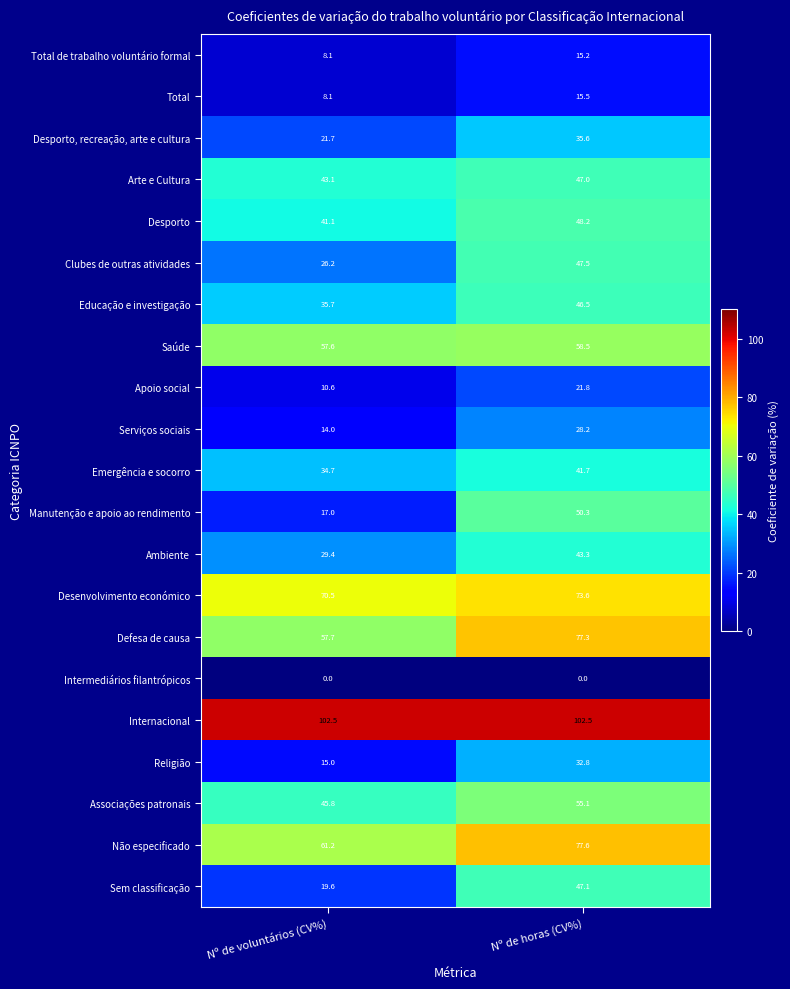

What is the sum of all Sem classificação values?

66.7